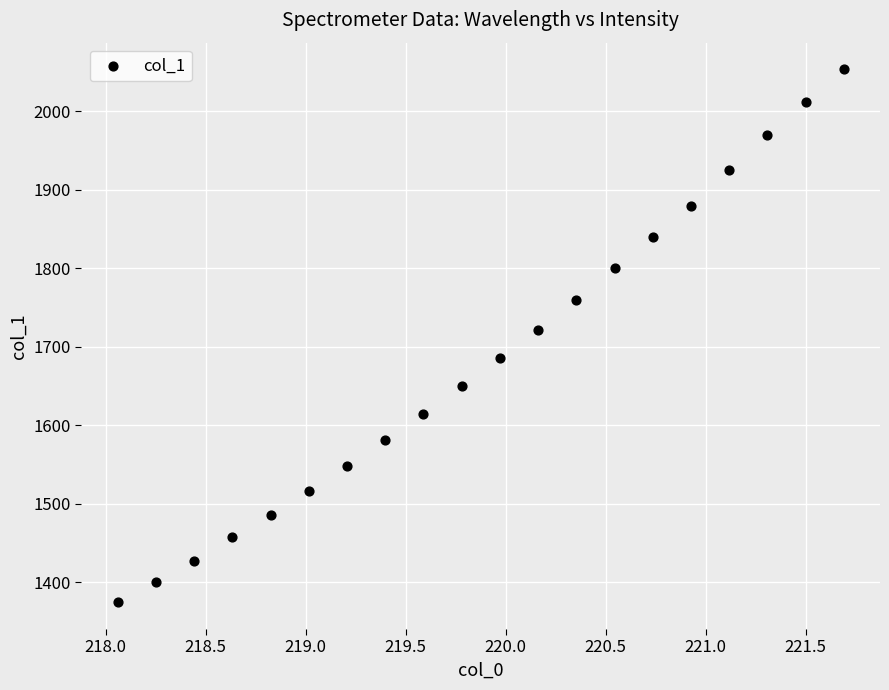

What is the range of X values (max minus min)?

3.6